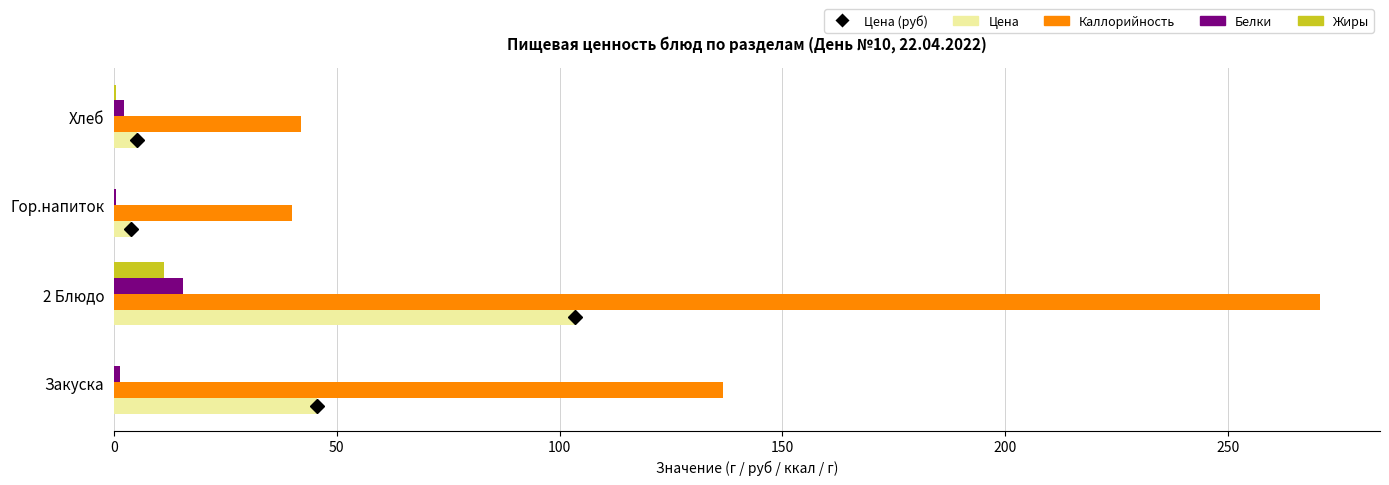

At which label does Каллорийность reach its peak?

2 Блюдо